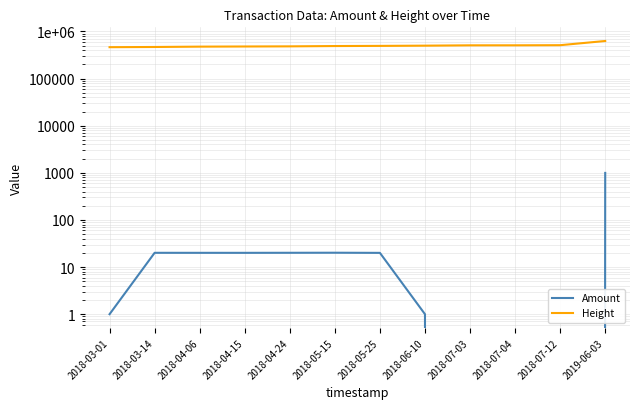

True or false: Amount and Height intersect in this chart.

False